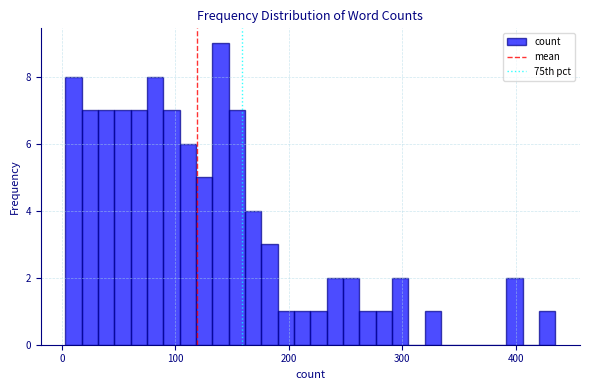

Around what value on the x-axis is the tallest bar? Give the approximate position of its centre, as read against the axis.

140